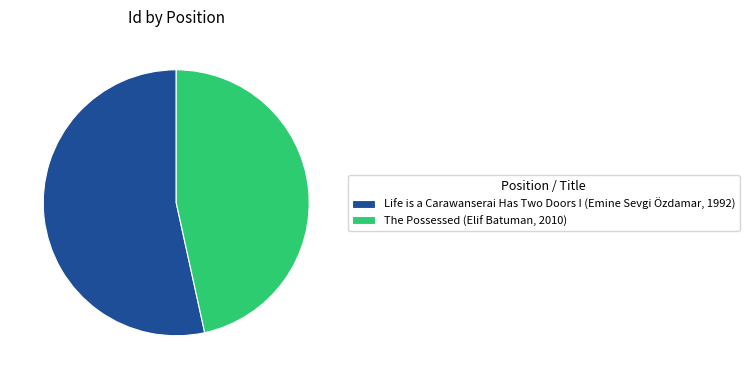

Is it true that Life is a Carawanserai Has Two Doors I (Emine Sevgi Özdamar, 1992) is 44% of the pie?

False